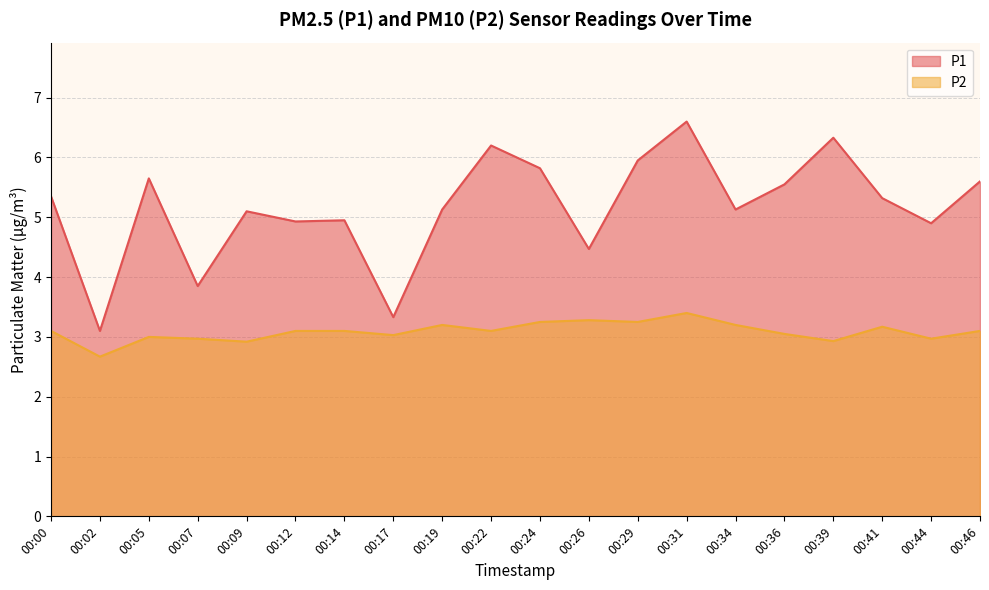

True or false: P1 and P2 intersect in this chart.

False